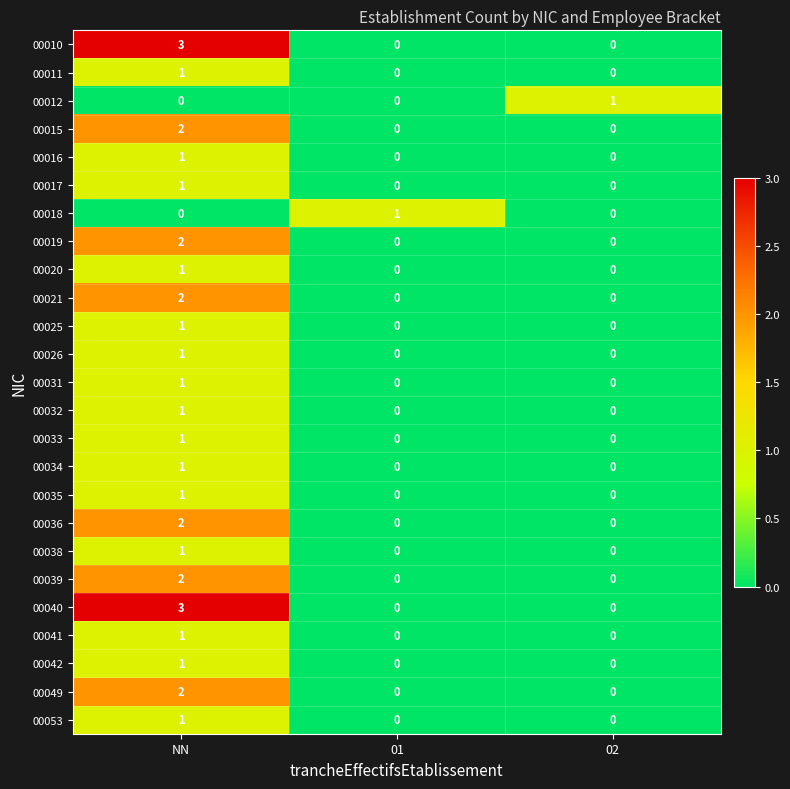

What is the total value across all series at NN?

33